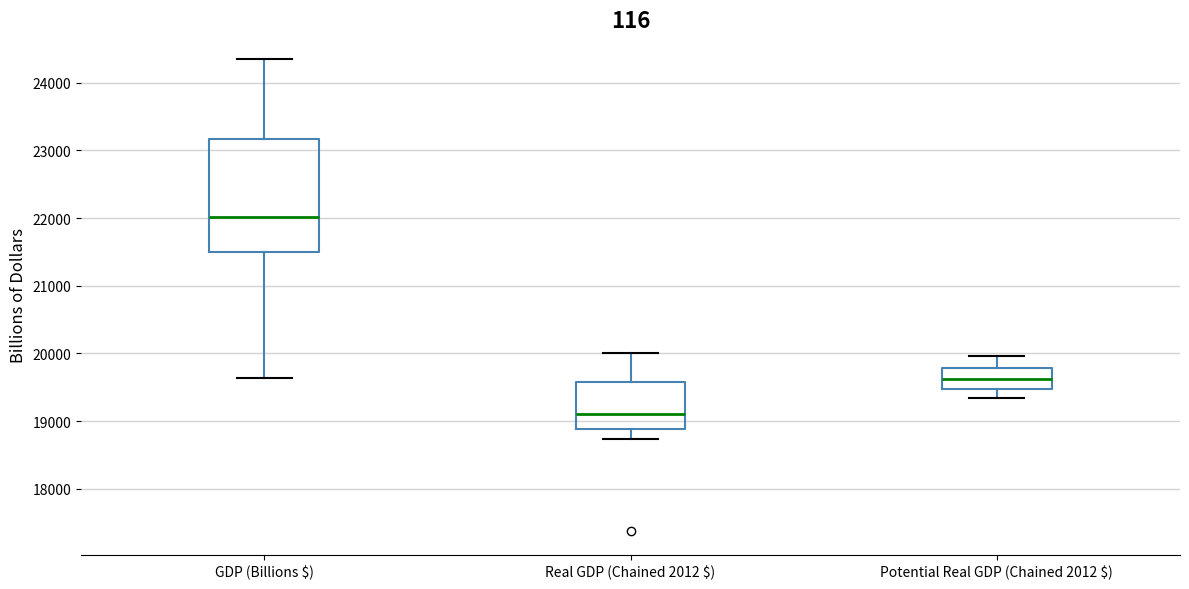

Comparing the boxes themselves (not the whiskers), which one is the tallest?

GDP (Billions $)